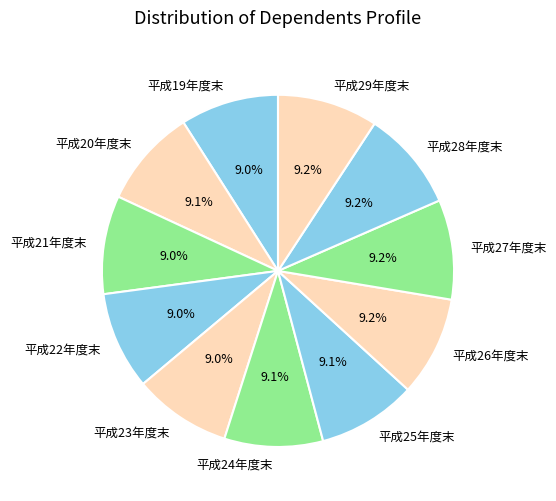

Does any single category account for the majority?

No